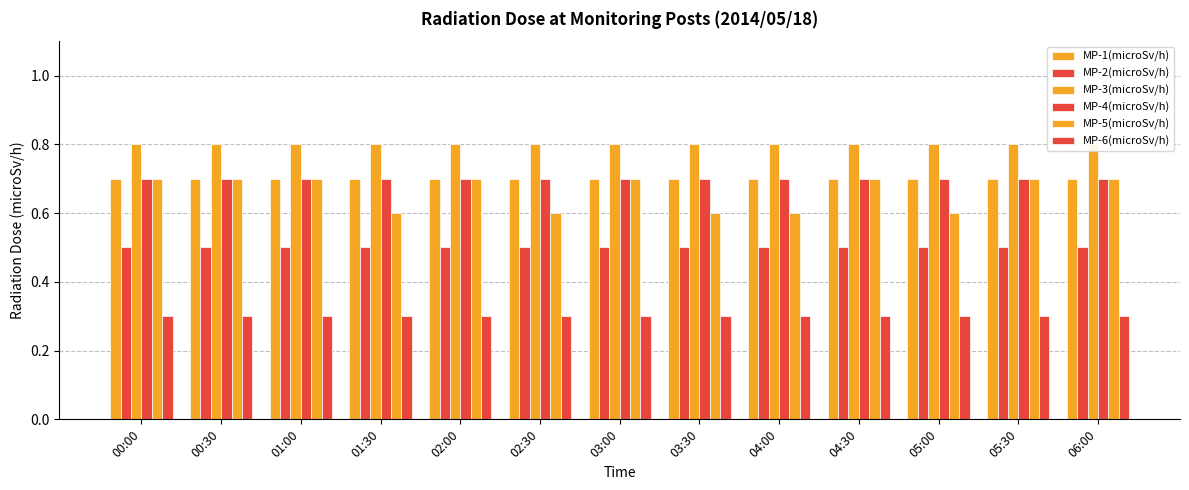

At 01:30, list the series in order from smallest to largest.

MP-6(microSv/h), MP-2(microSv/h), MP-5(microSv/h), MP-1(microSv/h), MP-4(microSv/h), MP-3(microSv/h)